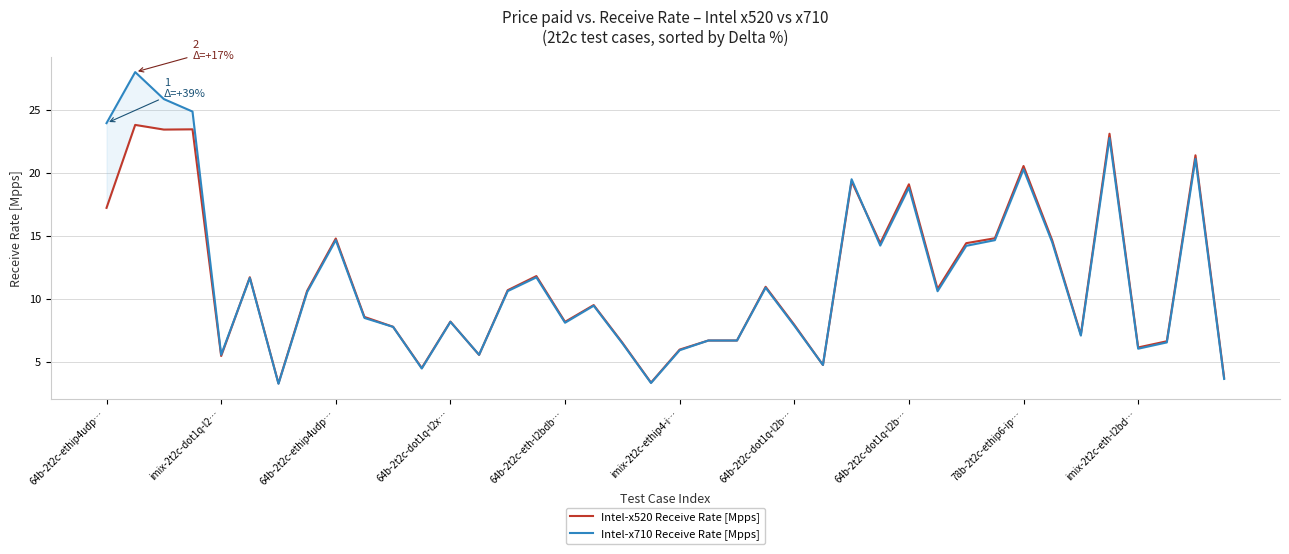

Is the value of Intel-x520 Receive Rate [Mpps] at 17 greater than the value of Intel-x710 Receive Rate [Mpps] at 20?

Yes